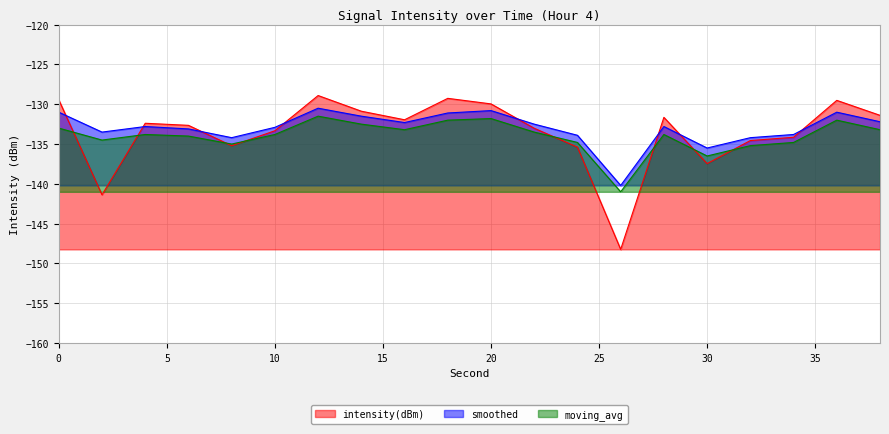

Reading right to left, transcribe all the data shown in this chart.

intensity(dBm): -131.4	-129.5	-134.2	-134.6	-137.5	-131.6	-148.2	-135.4	-133.0	-130.0	-129.3	-132.0	-130.9	-128.9	-133.3	-135.2	-132.7	-132.4	-141.4	-129.5
smoothed: -132.2	-131.0	-133.8	-134.2	-135.5	-132.8	-140.2	-133.9	-132.5	-130.8	-131.1	-132.3	-131.5	-130.5	-132.9	-134.2	-133.1	-132.8	-133.5	-131.0
moving_avg: -133.2	-132.0	-134.8	-135.2	-136.5	-133.8	-141.0	-134.8	-133.5	-131.8	-132.0	-133.2	-132.5	-131.5	-133.8	-135.0	-134.0	-133.8	-134.5	-133.0